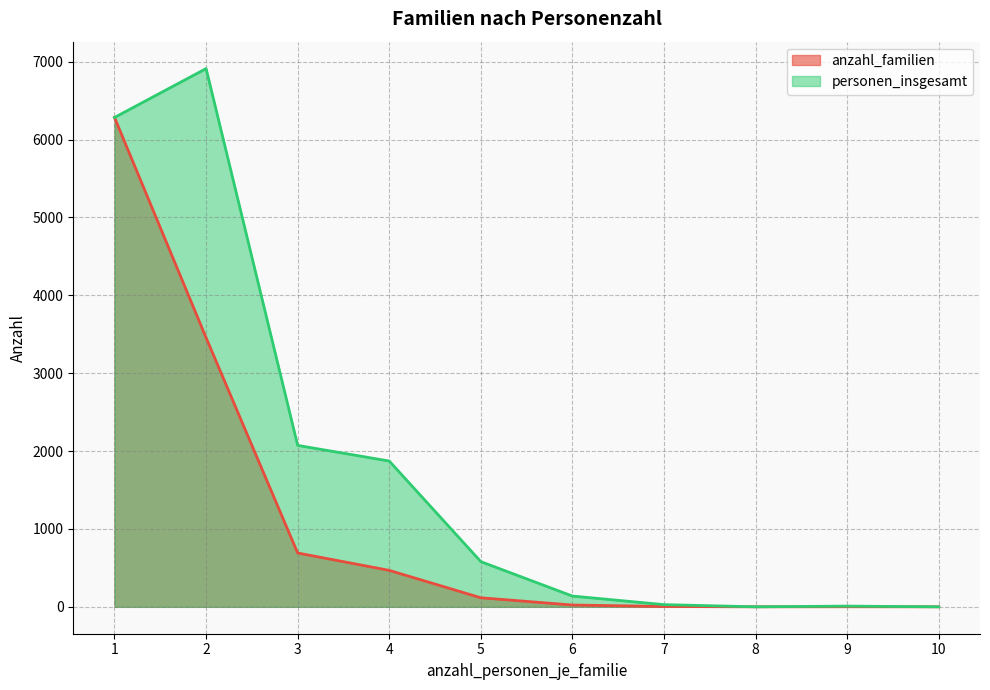

At which label is personen_insgesamt closest to 3456?

3